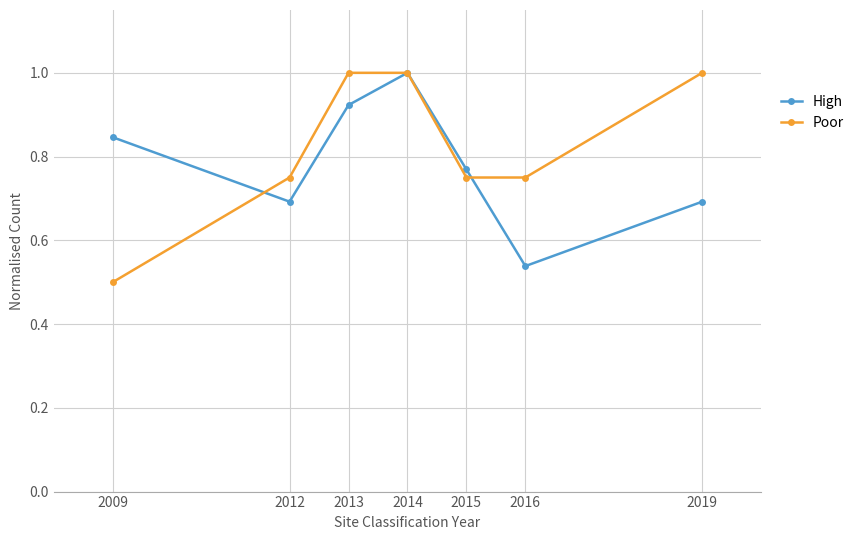

After their last crossing, which series has the higher values: Poor or High?

Poor